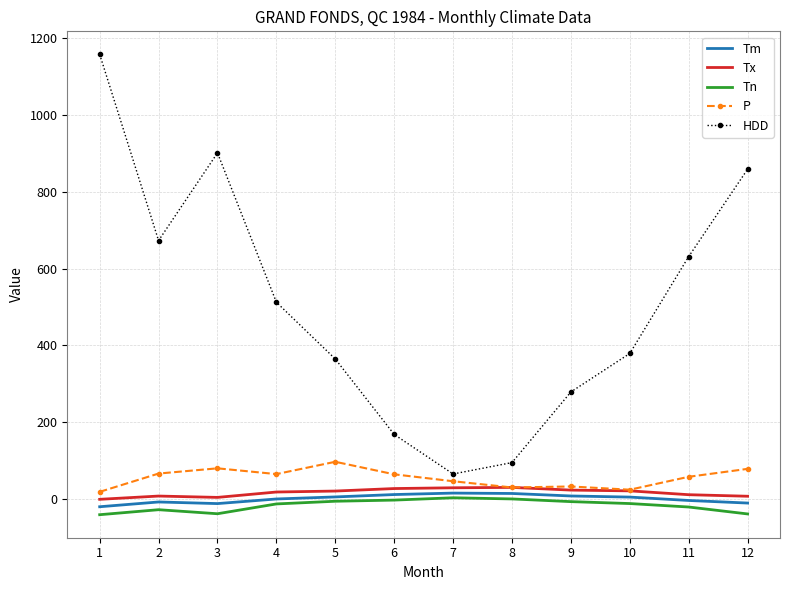

The value of Tx at 10 is 22.0. True or false?

True